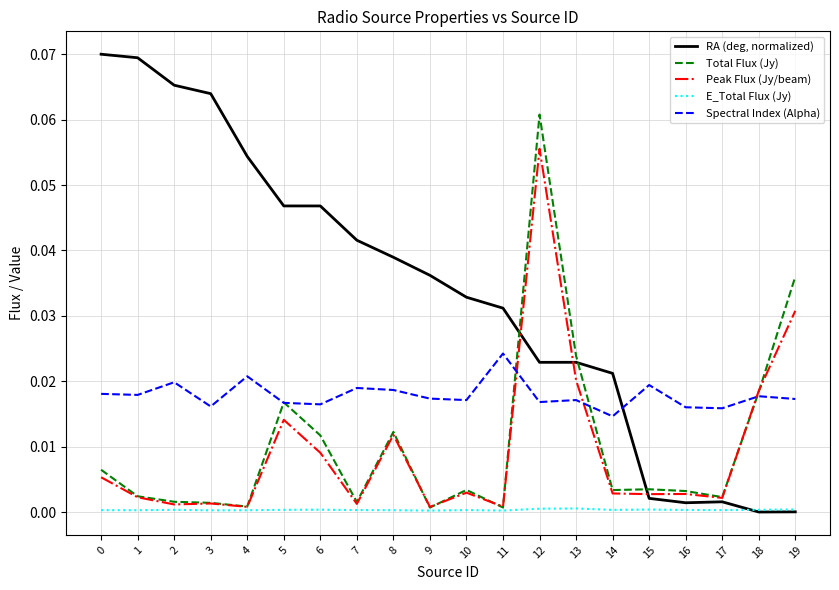

Which series ends up on top after the final intersection of RA (deg, normalized) and Spectral Index (Alpha)?

Spectral Index (Alpha)